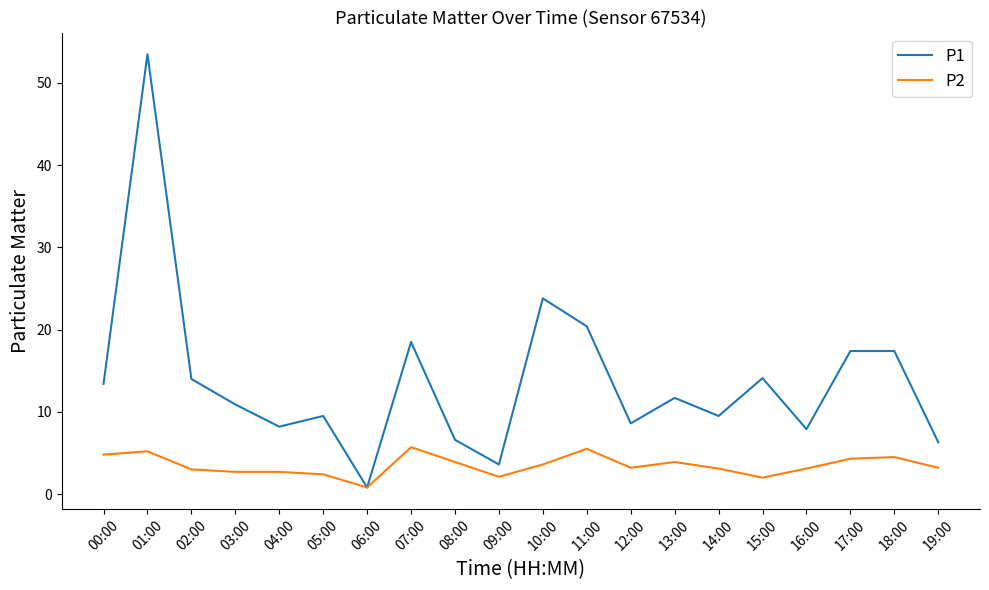

Which series has the largest total across all categories?

P1